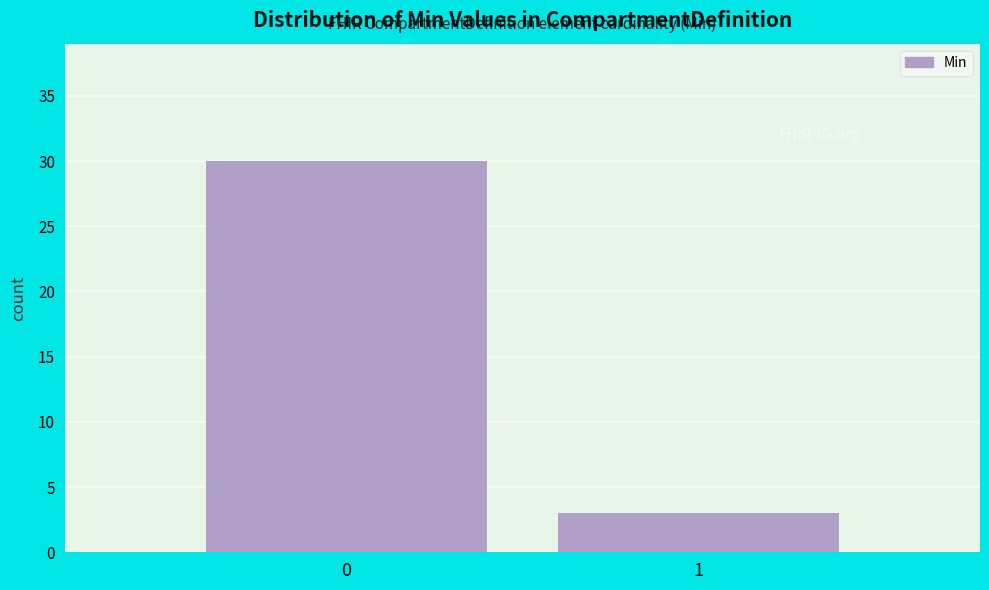

Reading left to right, extract all data points from this chart.

30	3